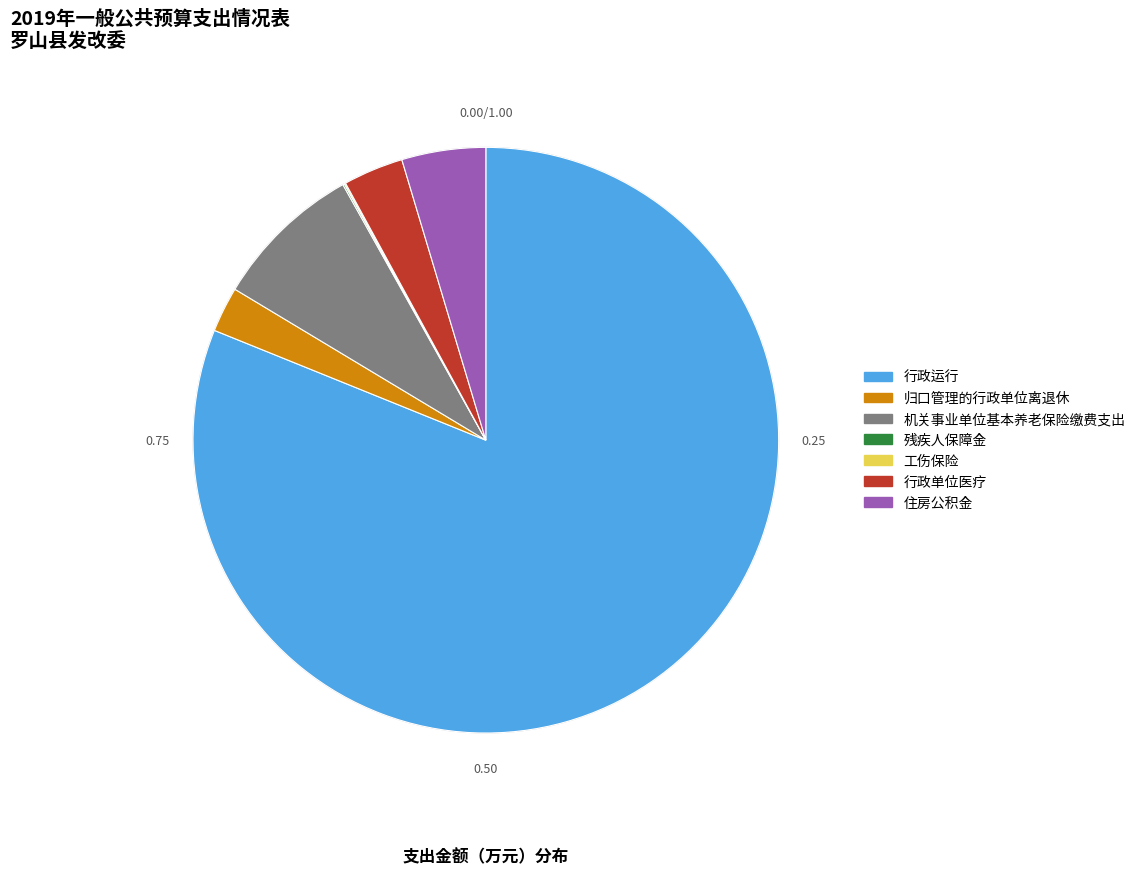

Does any single category account for the majority?

Yes